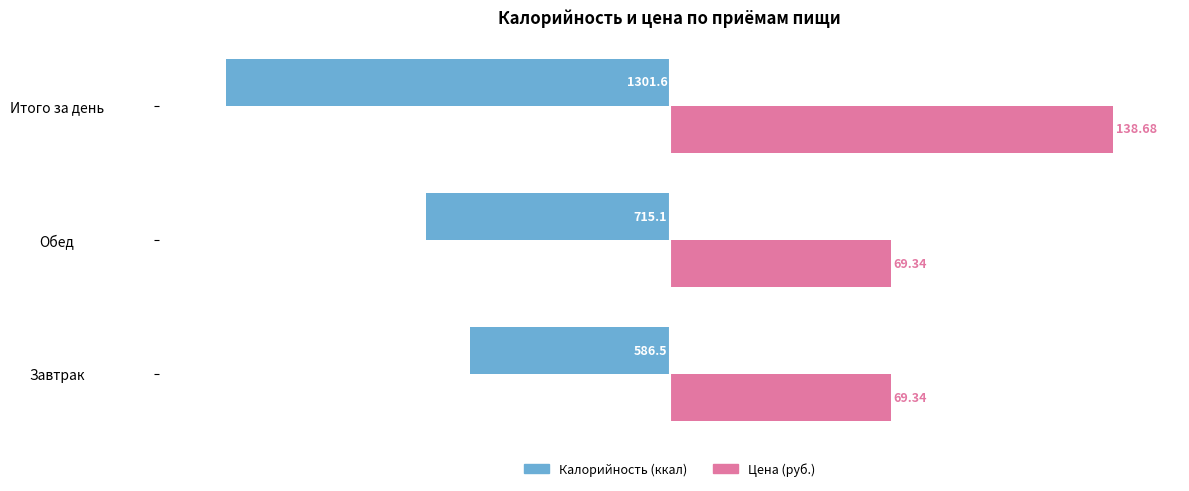

What are all the series names shown in the legend?

Калорийность (ккал), Цена (руб.)